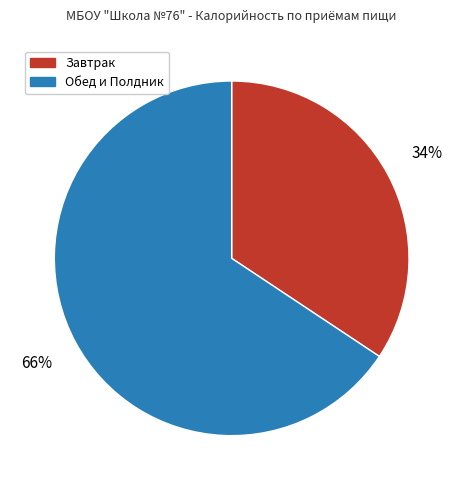

The Обед и Полдник slice represents 66% of the pie. True or false?

True